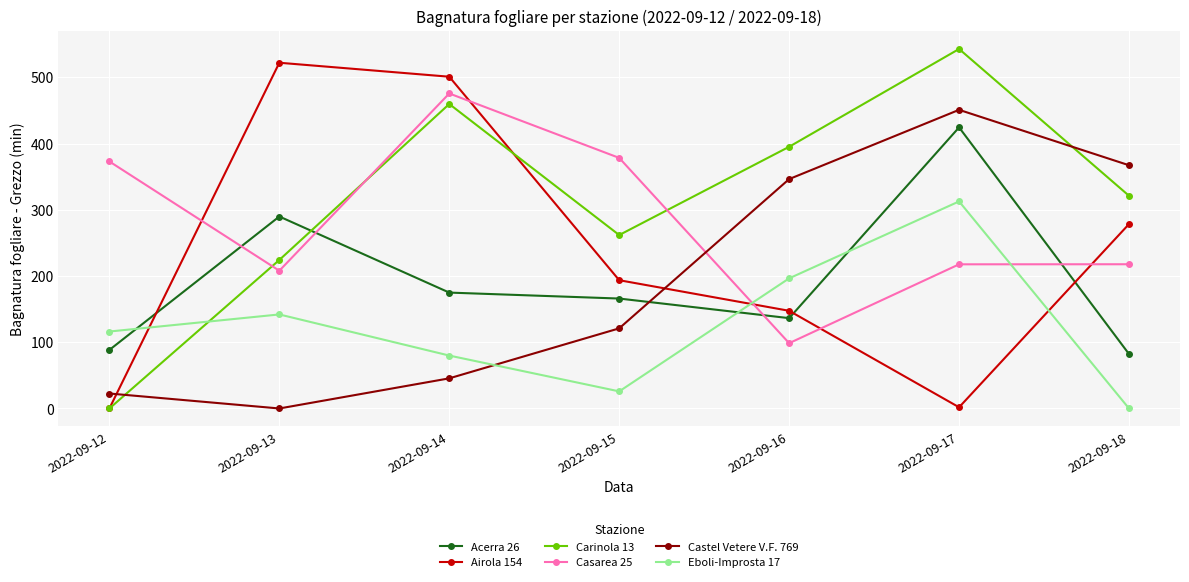

Which category has the highest value in the Eboli-Improsta 17 series?

2022-09-17